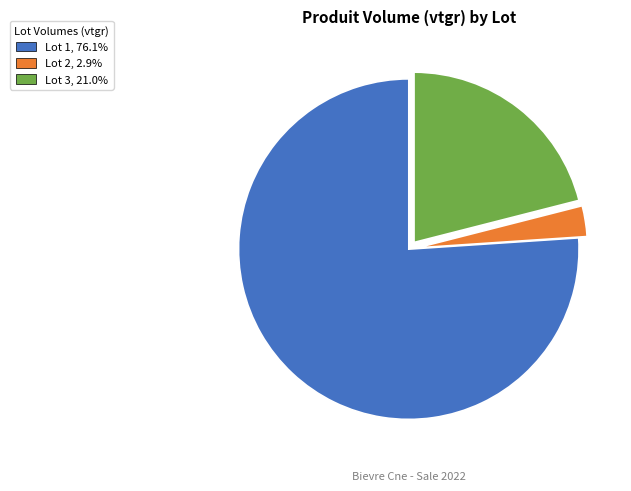

Is there a majority slice in this chart?

Yes